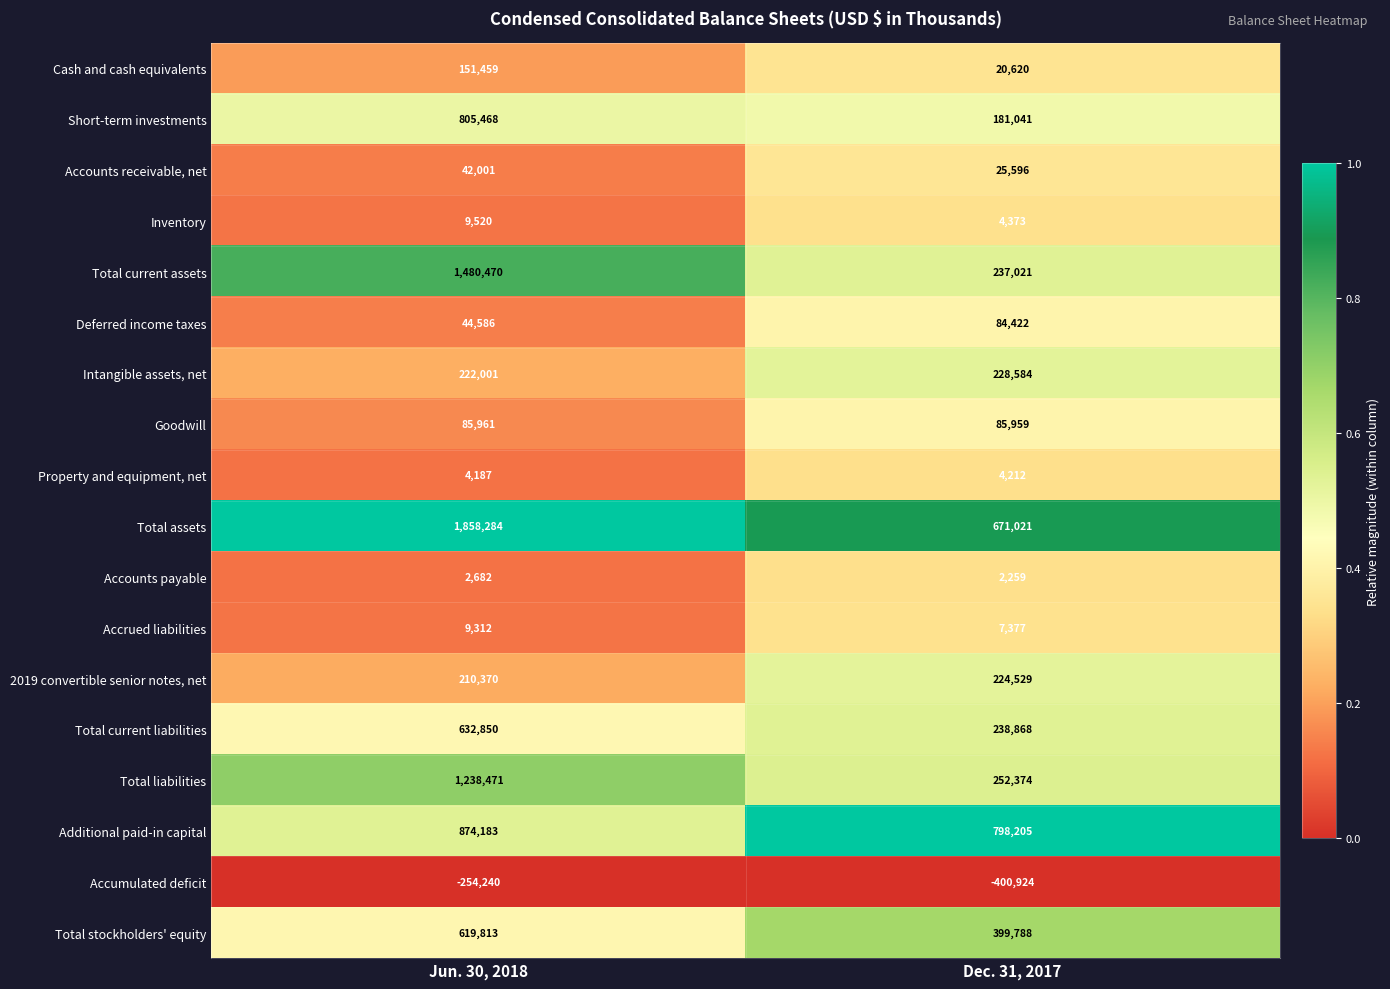

What is the total value across all series at Dec. 31, 2017?

3065325